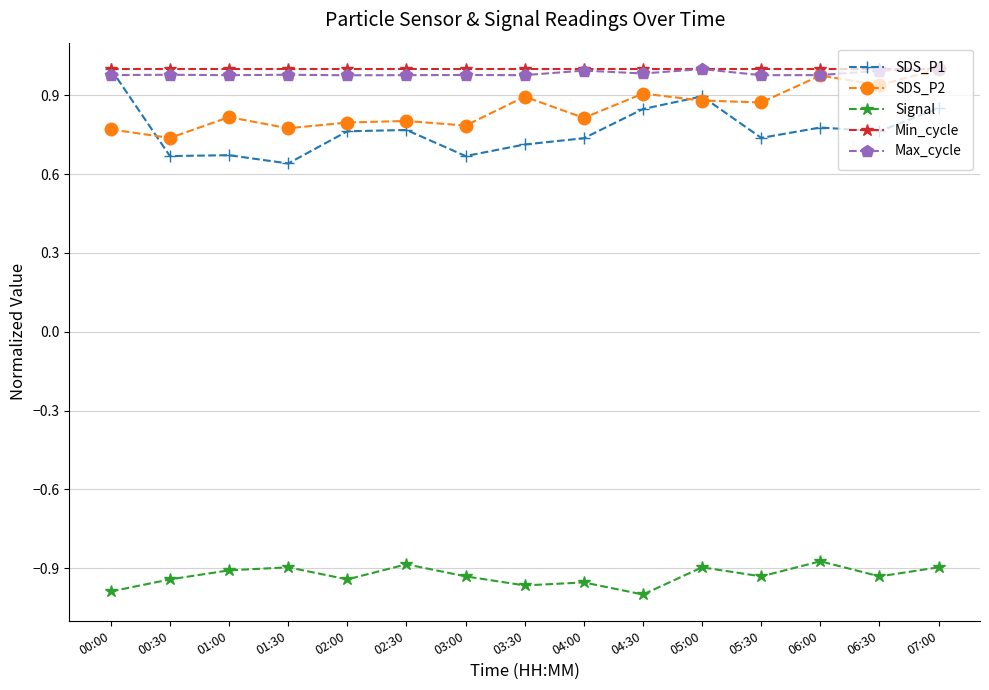

What is the spread (max minus min) of values at 01:00?

1.9